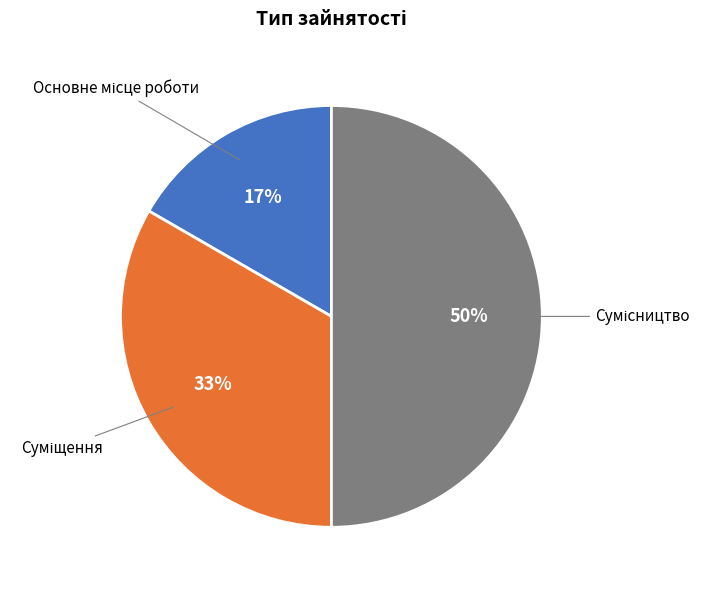

To the nearest percent, what is the average slice percentage?

33%